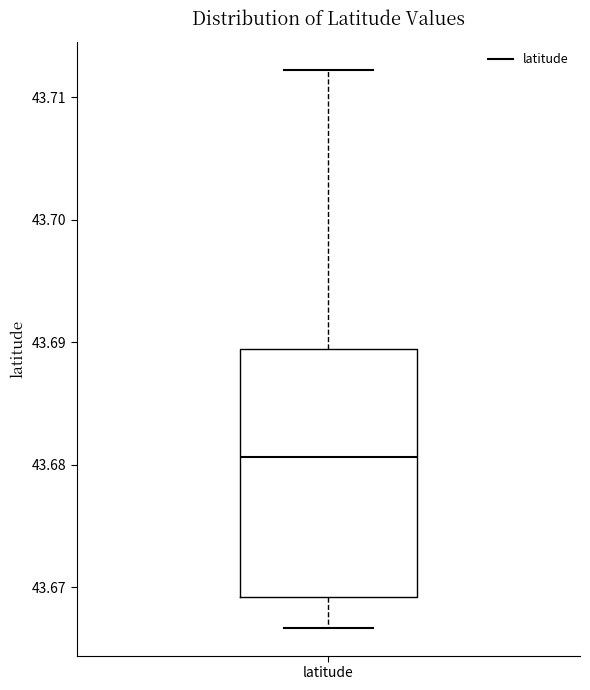

Read this box plot against the y-axis: the position of the median line, the range covered by the box, and the ends of both whiskers. The values are not printed on the chart, so give them approximately, as read against the axis.

median 43.681, box 43.669 to 43.689, whiskers 43.667 to 43.712